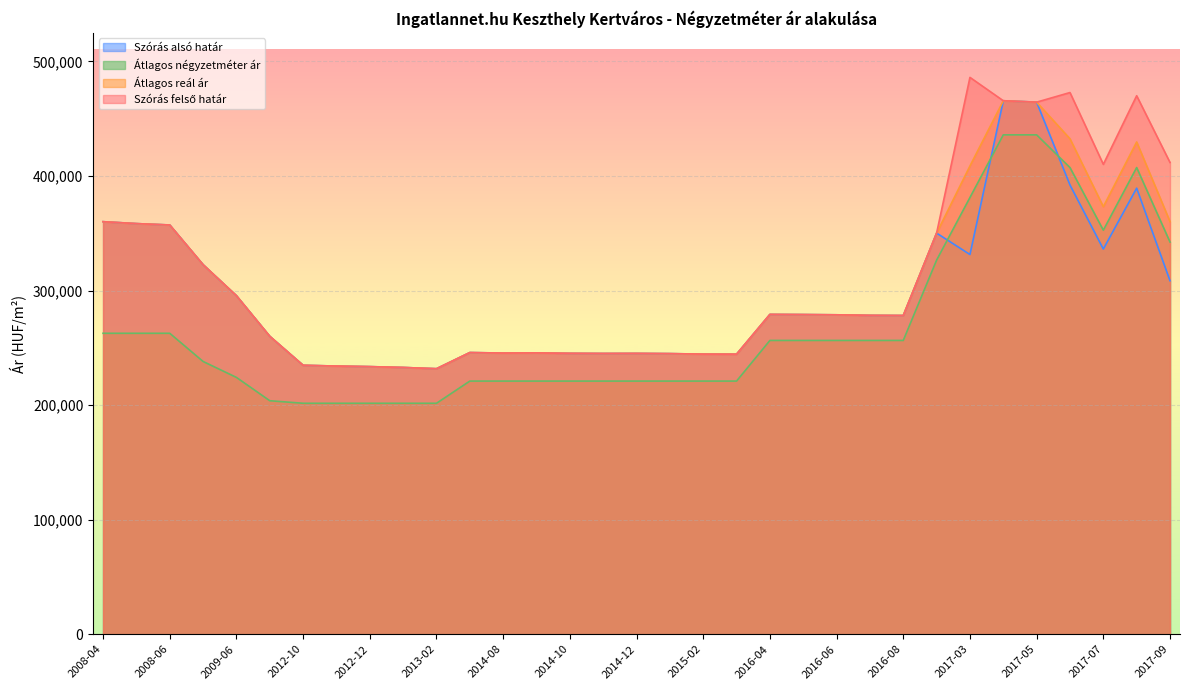

What is the value of the Átlagos reál ár point at the 31st from the left?

373223